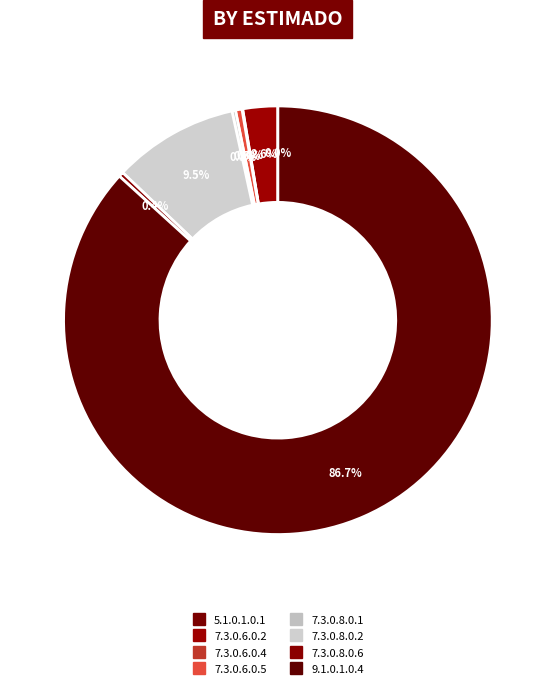

To the nearest percent, what is the combined percentage of 9.1.0.1.0.4 and 7.3.0.6.0.2?

89%